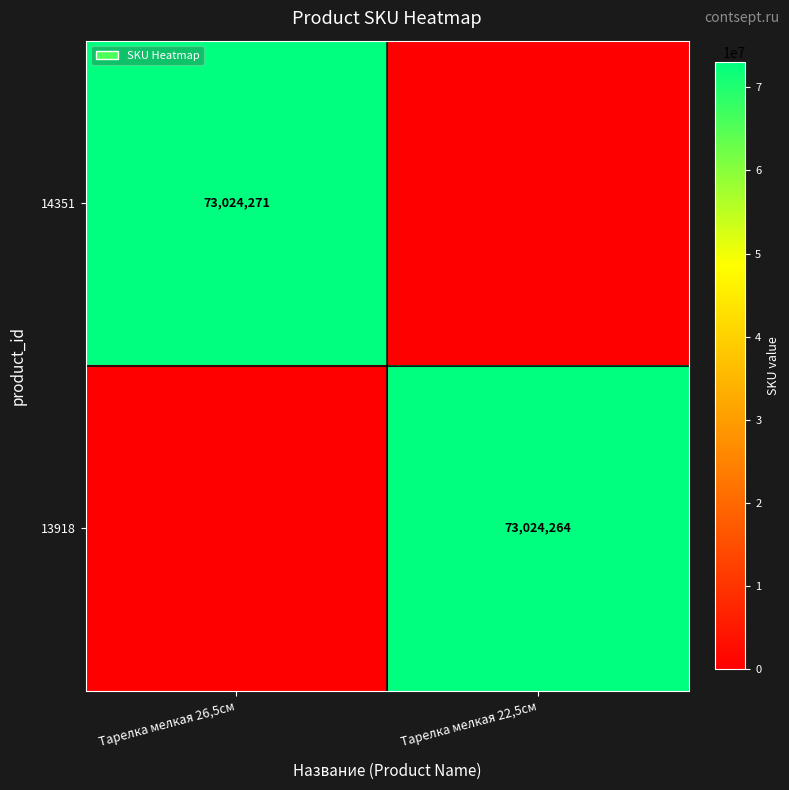

Is it true that 13918 equals 73024264 at Тарелка мелкая 22,5см?

True